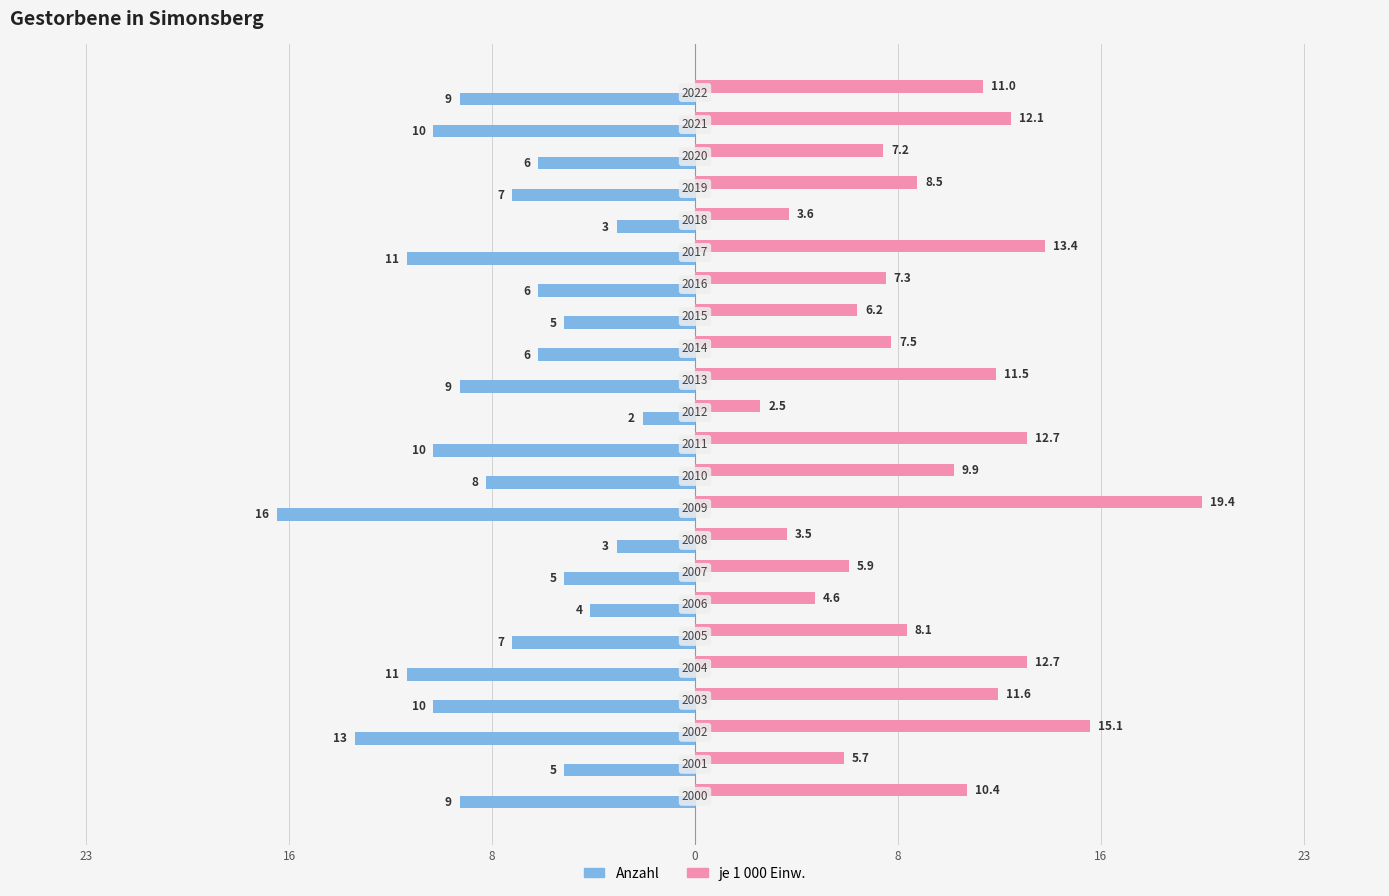

What are all the series names shown in the legend?

Anzahl, je 1 000 Einw.